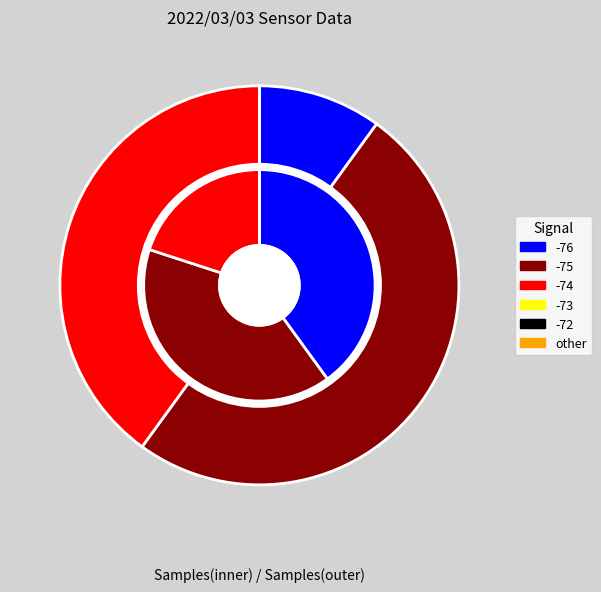

To the nearest percent, what percentage of the pie is 0?

10%